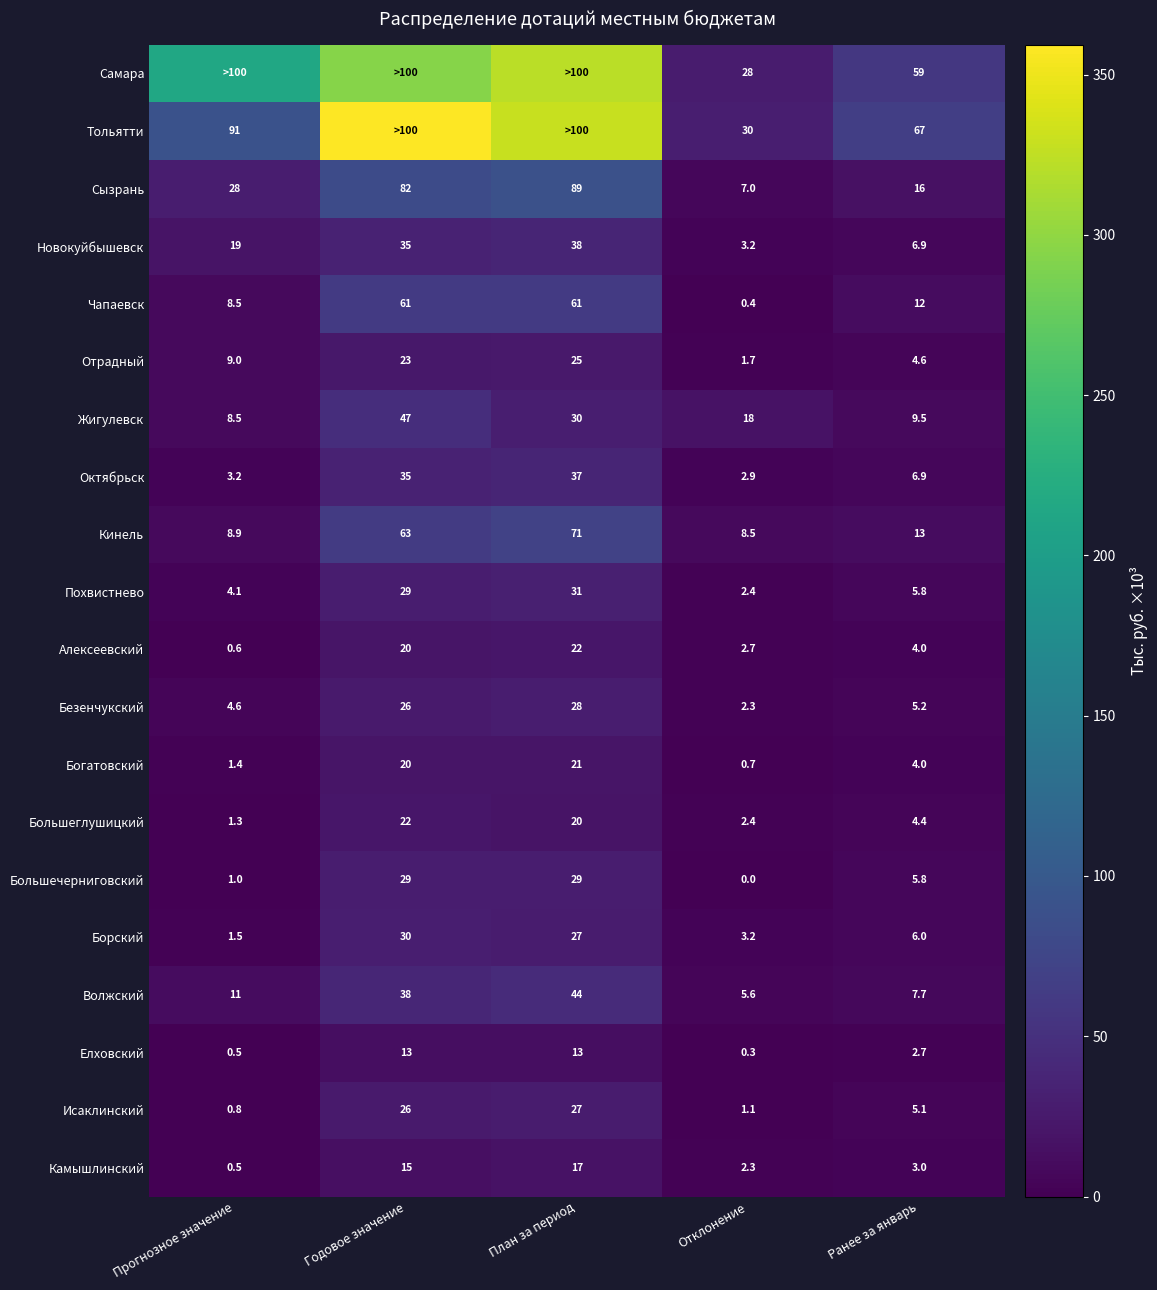

List the labels in order of Большеглушицкий value, largest first.

Годовое значение, План за период, Ранее за январь, Отклонение, Прогнозное значение